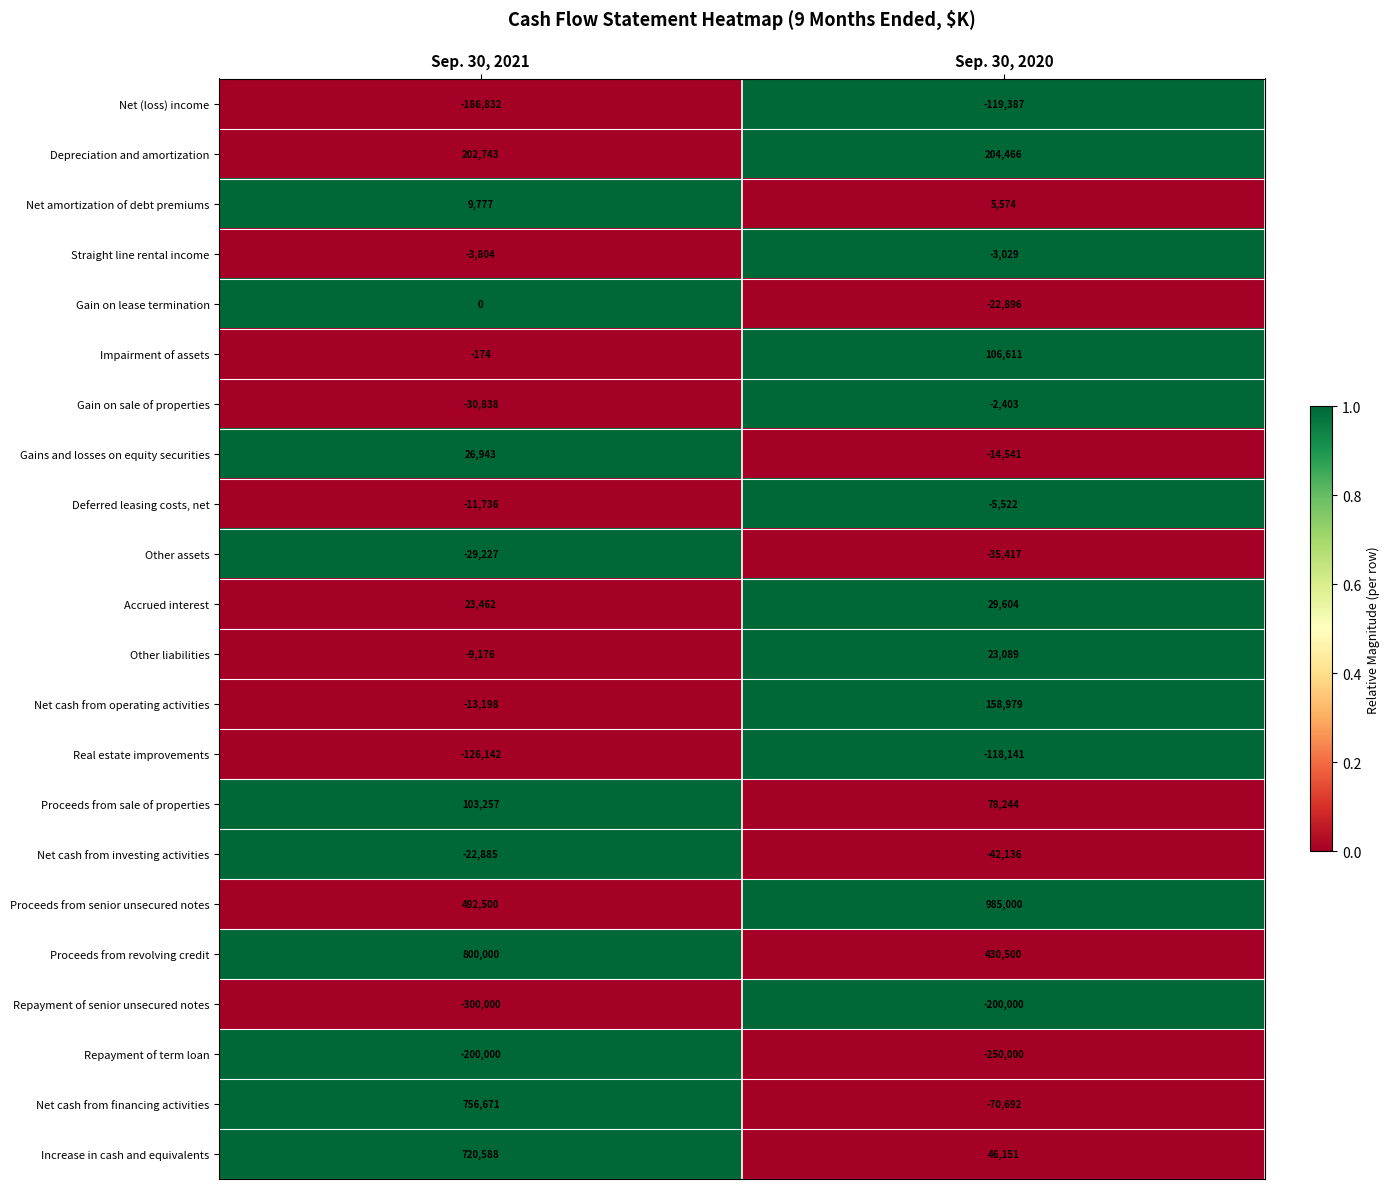

Count the number of data series in this chart.

22